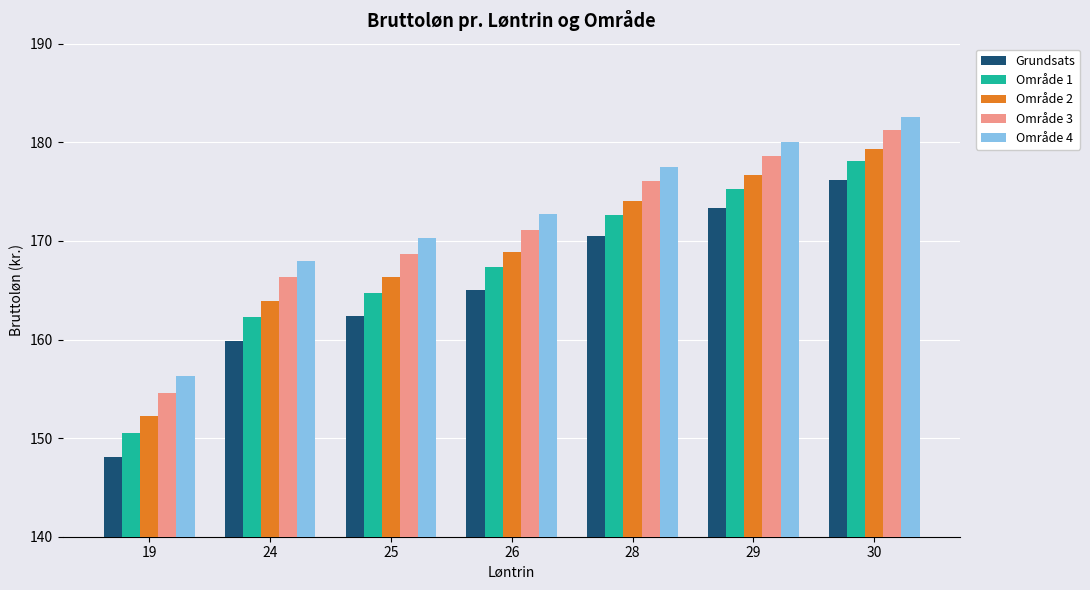

Between 29 and 30, which series saw the biggest shift?

Grundsats